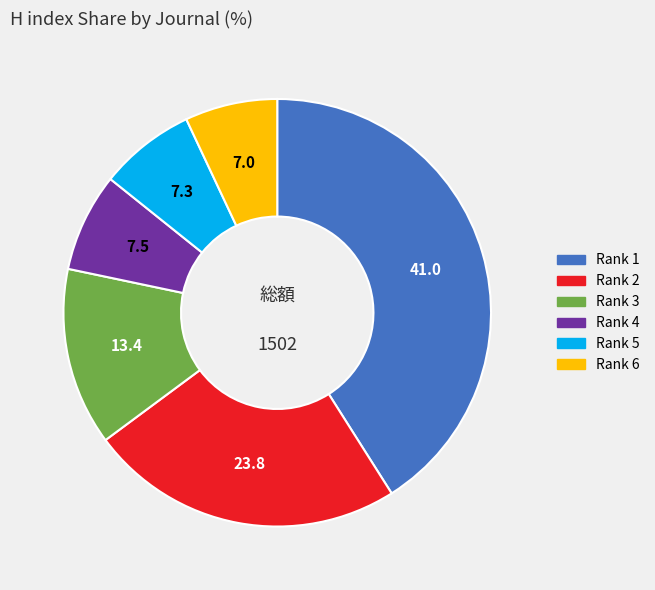

What is the largest slice in the pie chart?

Rank 1